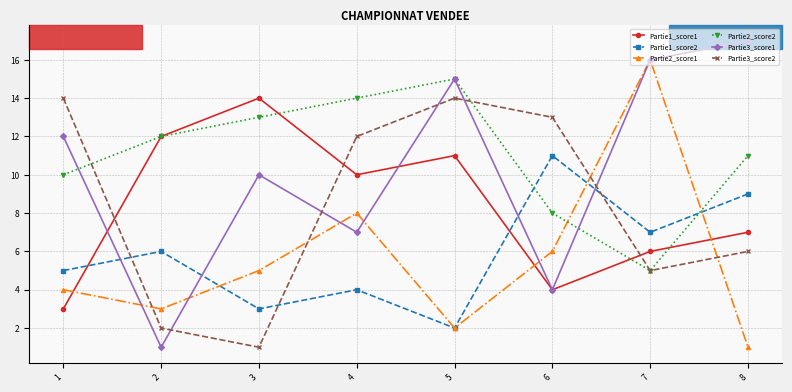

What is the sum of all Partie2_score2 values?

88